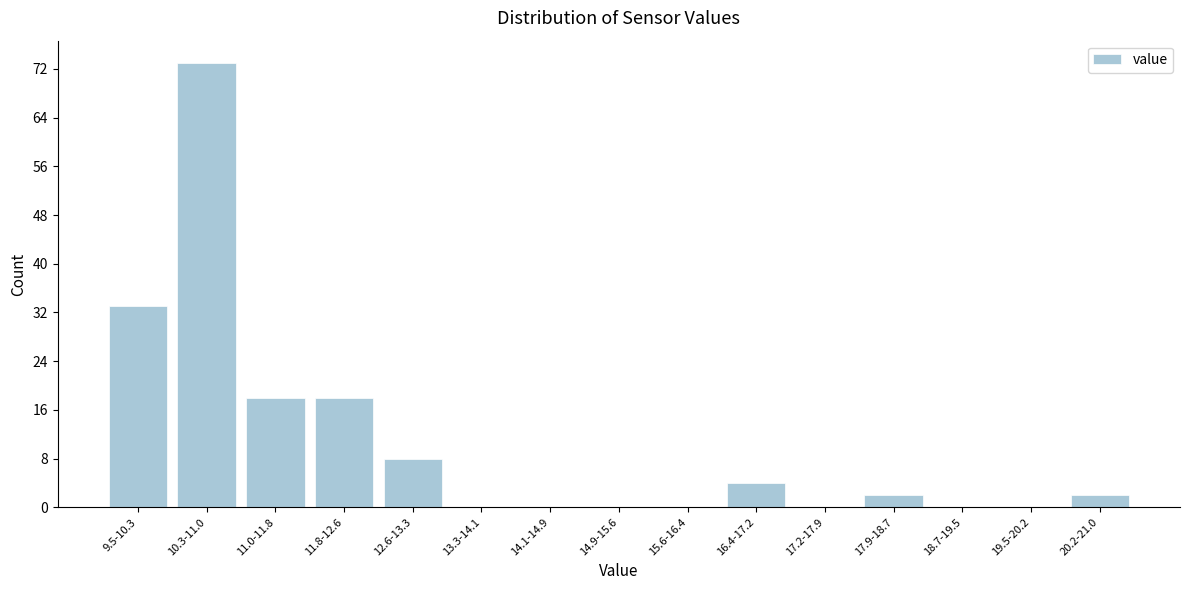

Reading left to right, list all the values displayed in this chart.

9.5-10.3=33	10.3-11.0=73	11.0-11.8=18	11.8-12.6=18	12.6-13.3=8	13.3-14.1=0	14.1-14.9=0	14.9-15.6=0	15.6-16.4=0	16.4-17.2=4	17.2-17.9=0	17.9-18.7=2	18.7-19.5=0	19.5-20.2=0	20.2-21.0=2